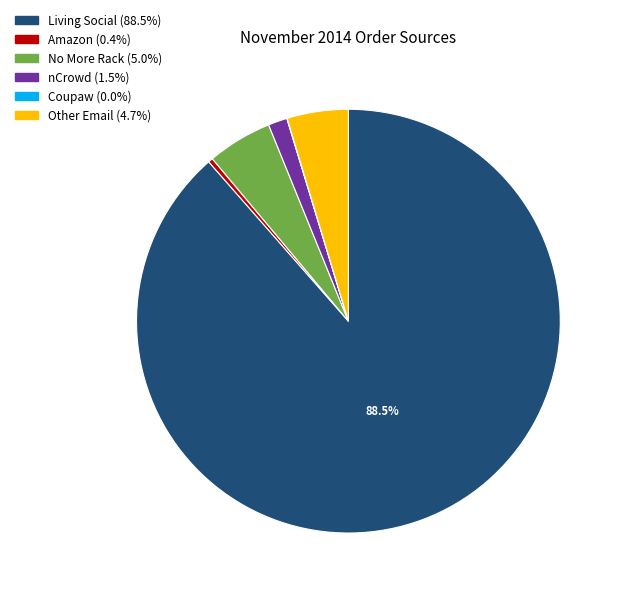

Does No More Rack represent more than half of the total?

No